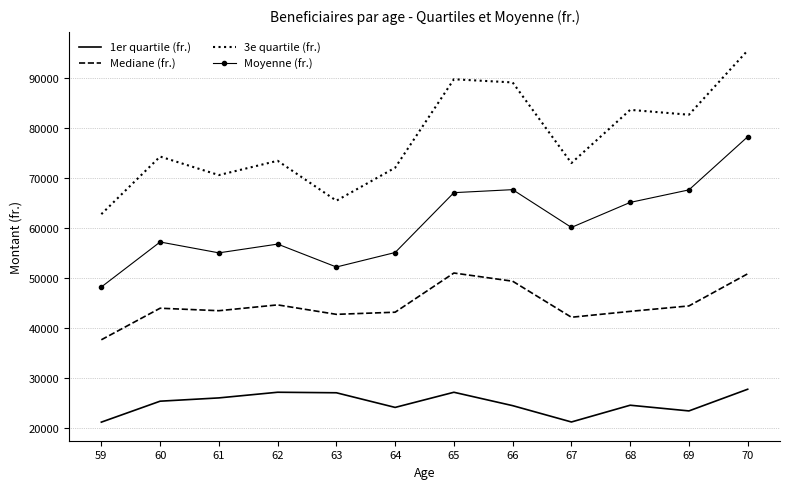

Is it true that 1er quartile (fr.) equals 6043.3 at 69?

False